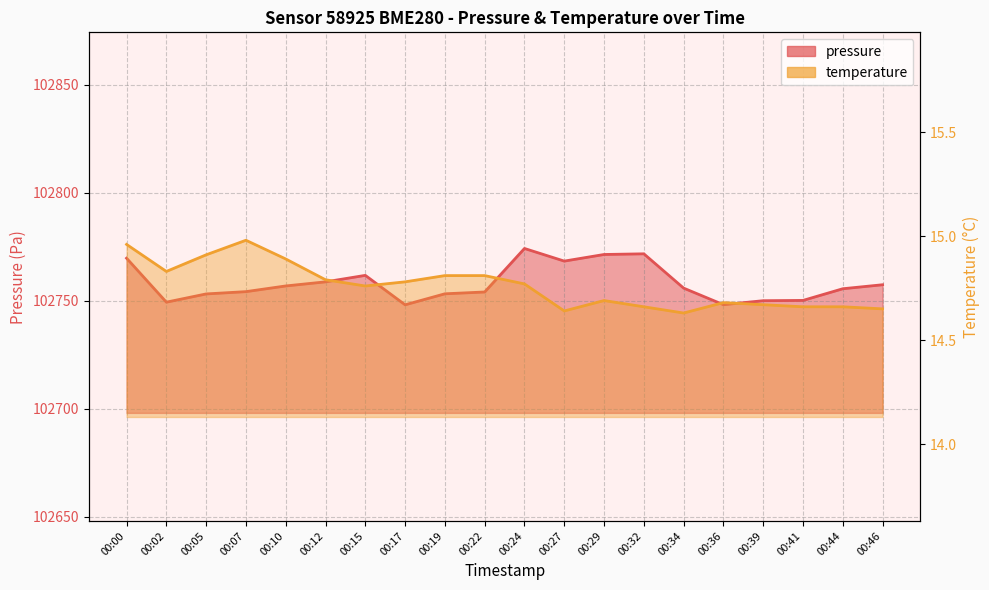

True or false: pressure_line and temperature_line cross at least once.

False